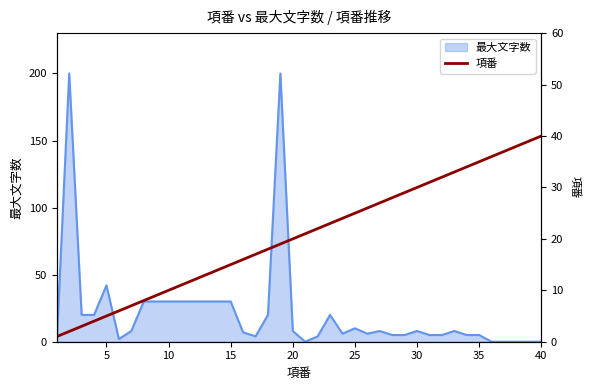

Where is 最大文字数 nearest to the value 100?

5